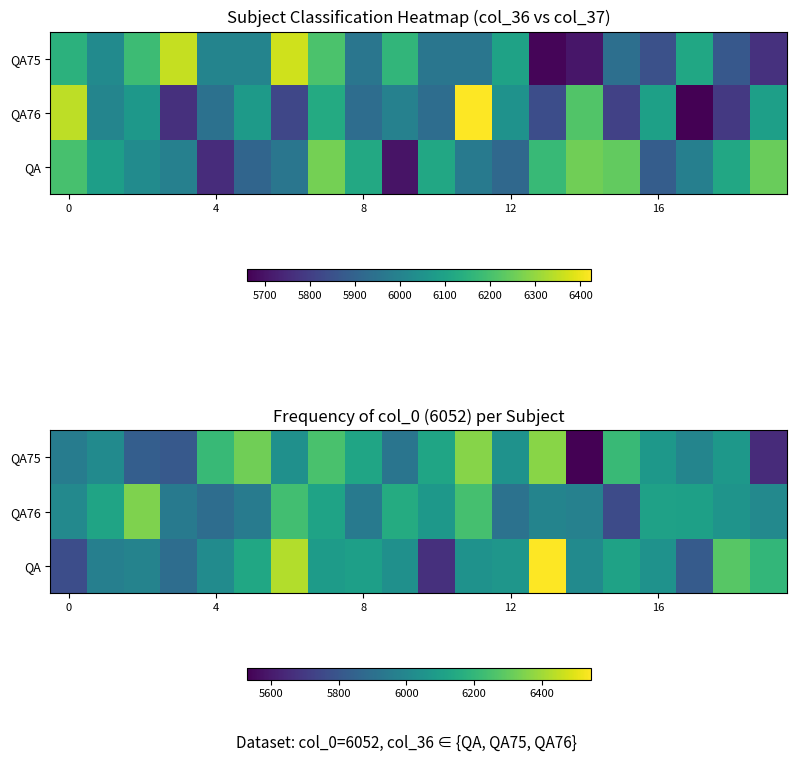

What is the sum of all QA75 values?

120914.4